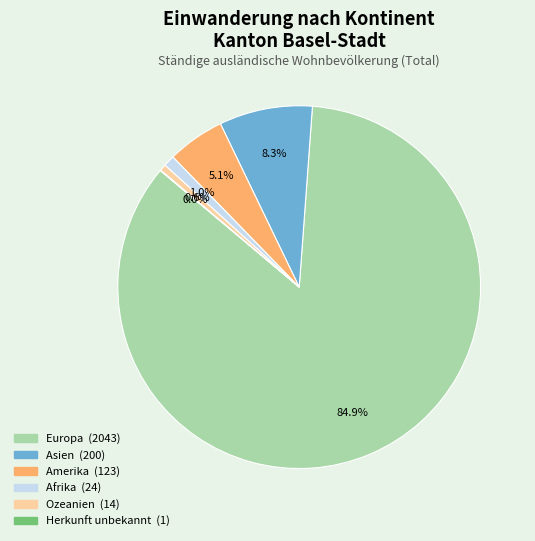

Combined, what portion of the pie is Asien and Amerika?

13.4%